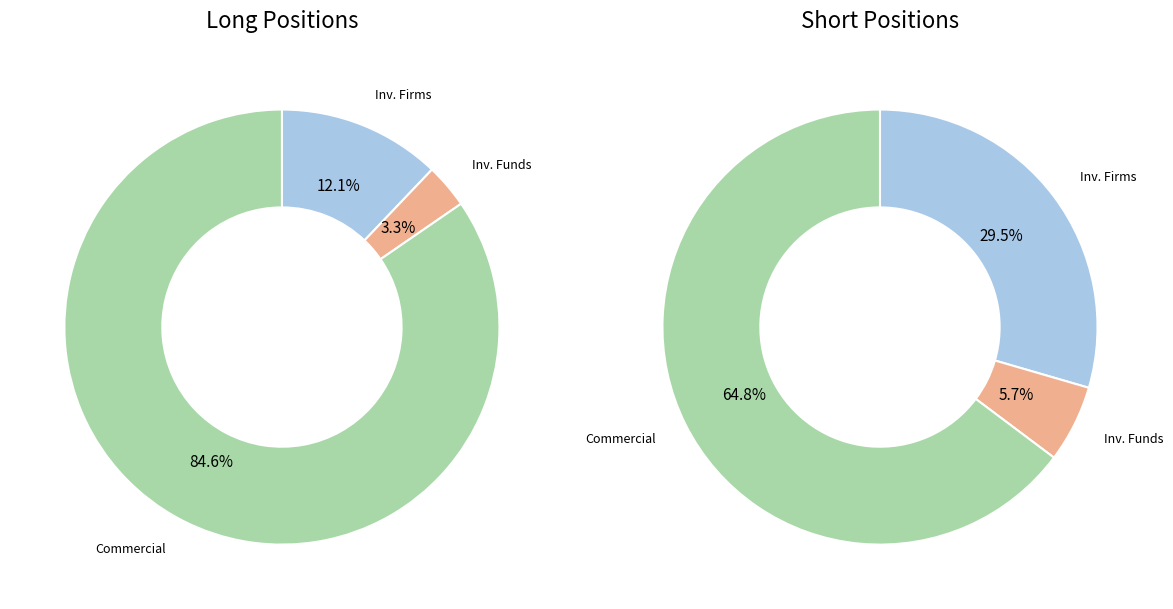

The Investment Funds slice represents 1% of the pie. True or false?

False